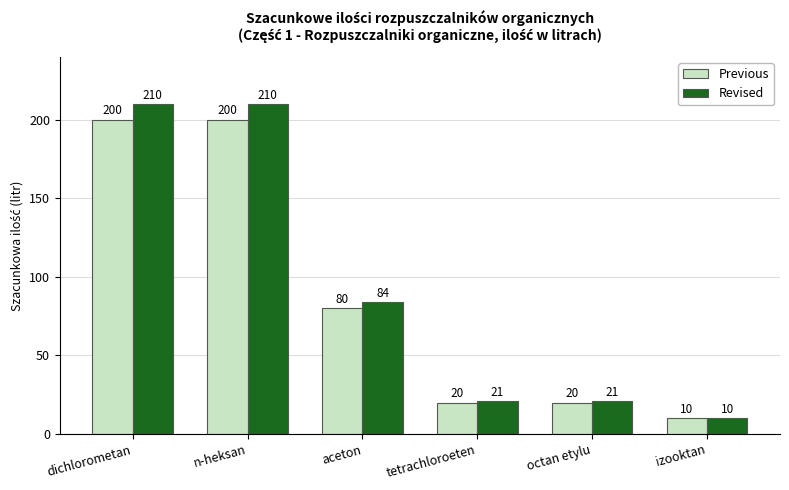

What is the difference between the Revised values at dichlorometan and izooktan?

200